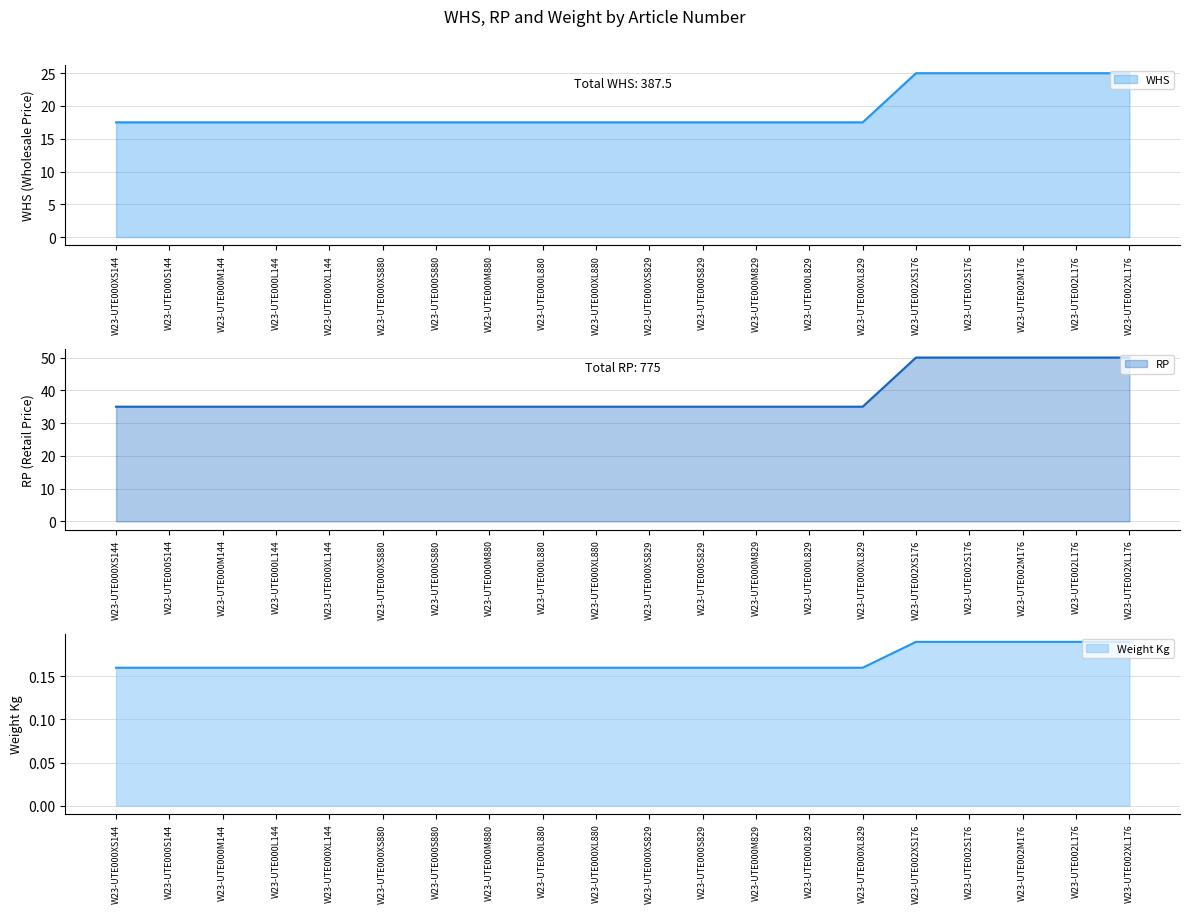

The RP series shows 30 at W23-UTE002S176. True or false?

False